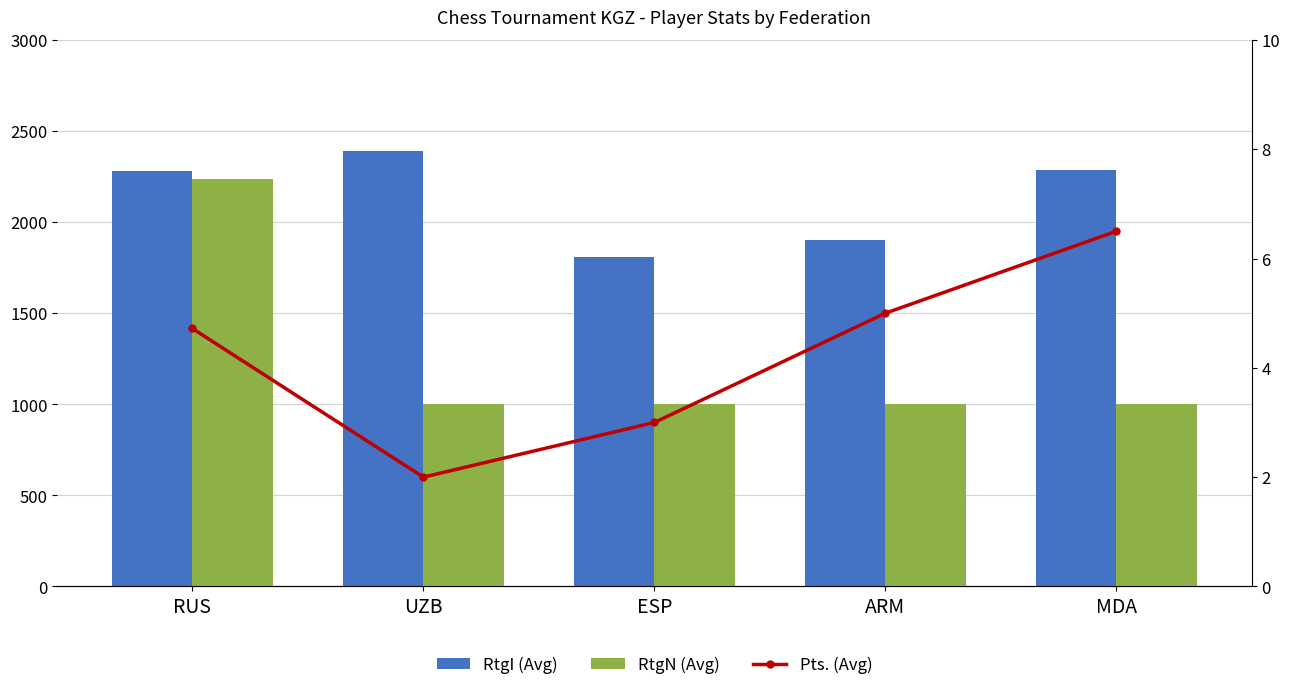

At which category is the sum across all series the highest?

RUS